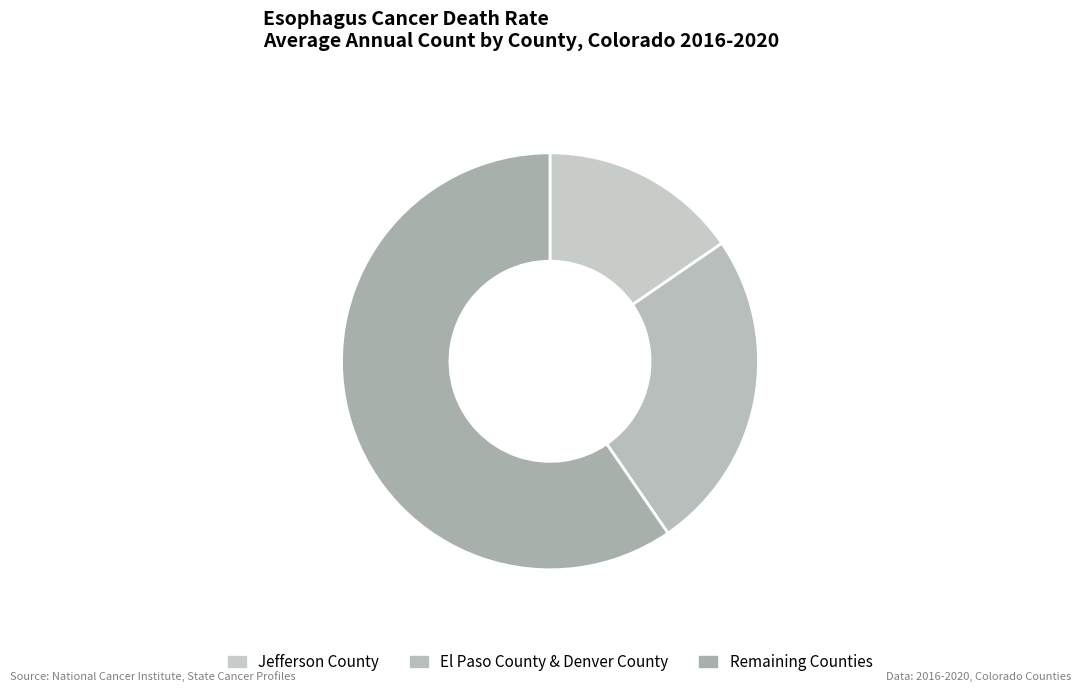

Which category has the smallest portion of the pie?

Jefferson County